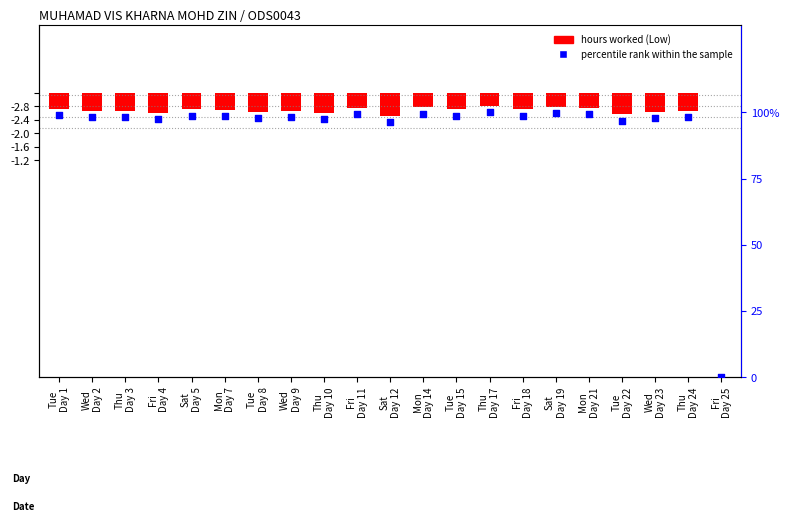

Which series has the largest Y range (max minus min)?

percentile rank within the sample